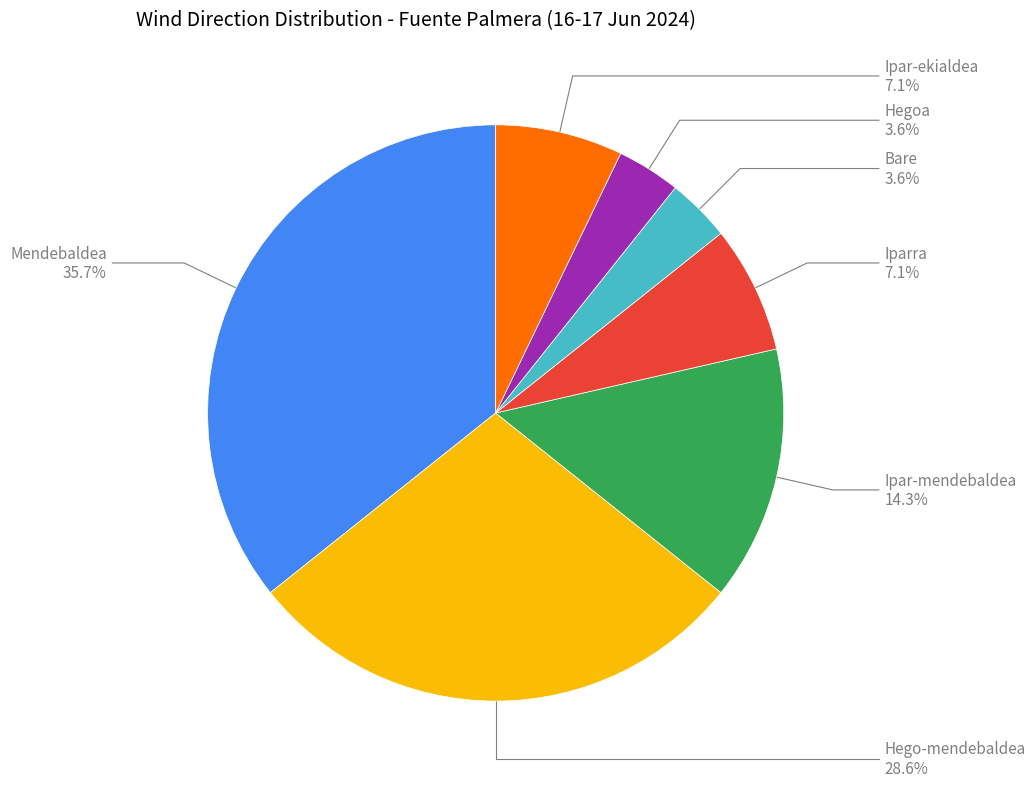

To the nearest percent, what is the combined percentage of Ipar-mendebaldea and Iparra?

21%